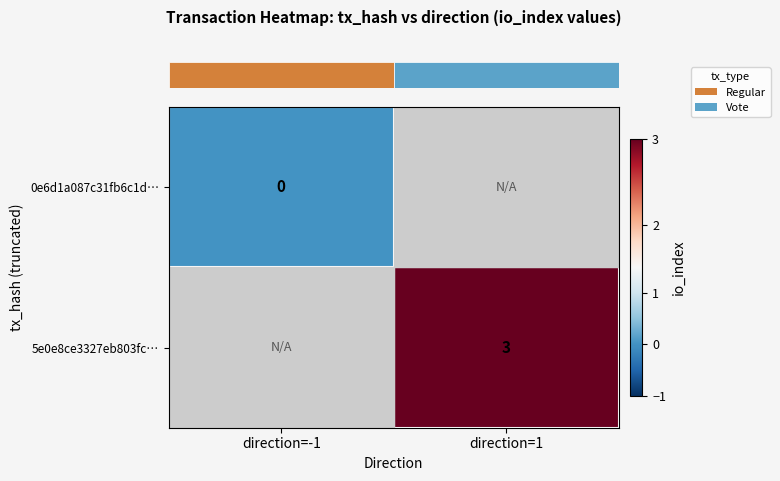

What is the difference between the maximum and minimum values in the row_1 series?

3